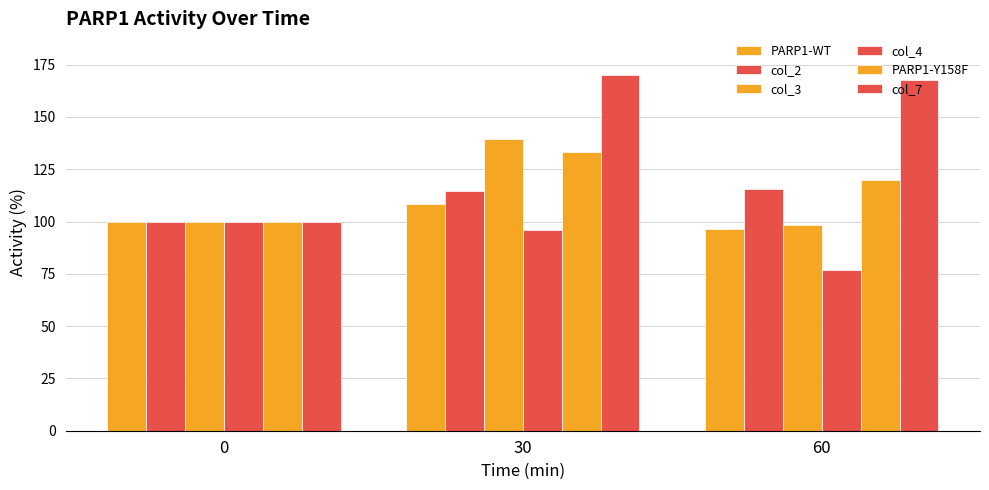

Are the bars grouped side by side (vs. stacked)?

Yes